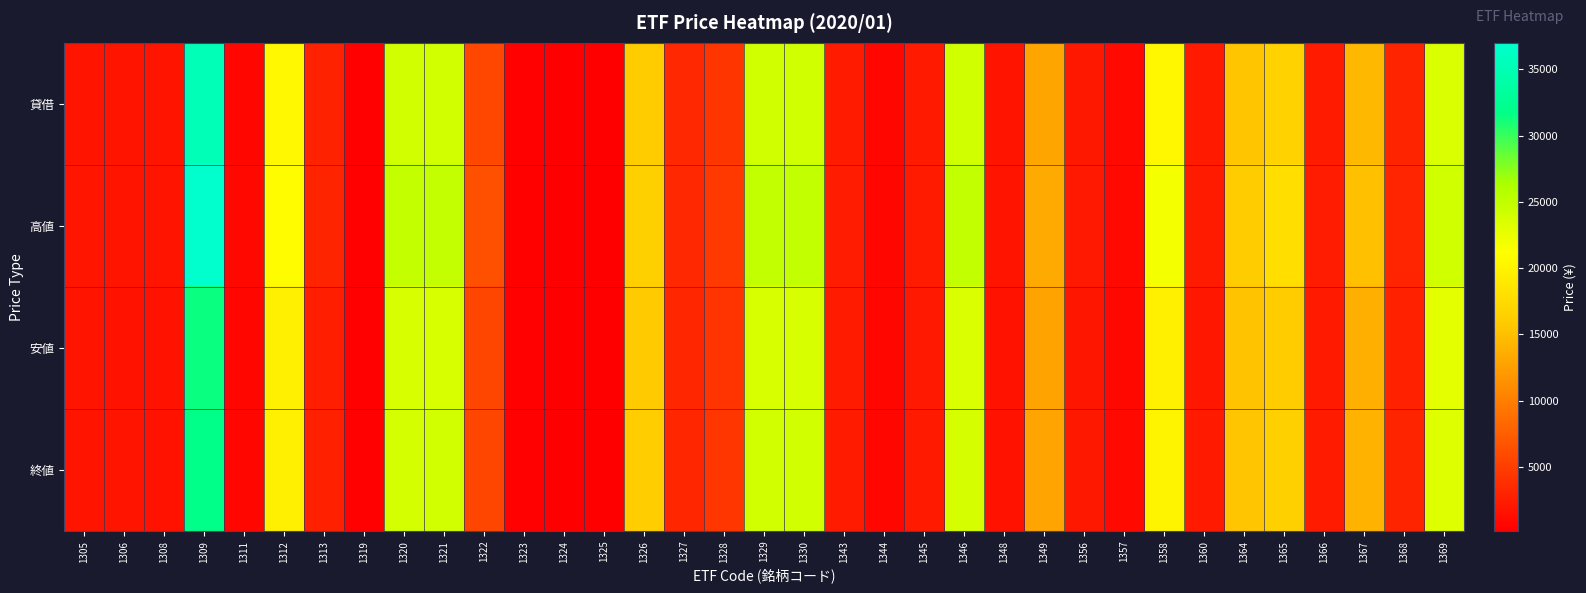

What is the difference between the highest and lowest values at 1357?

91